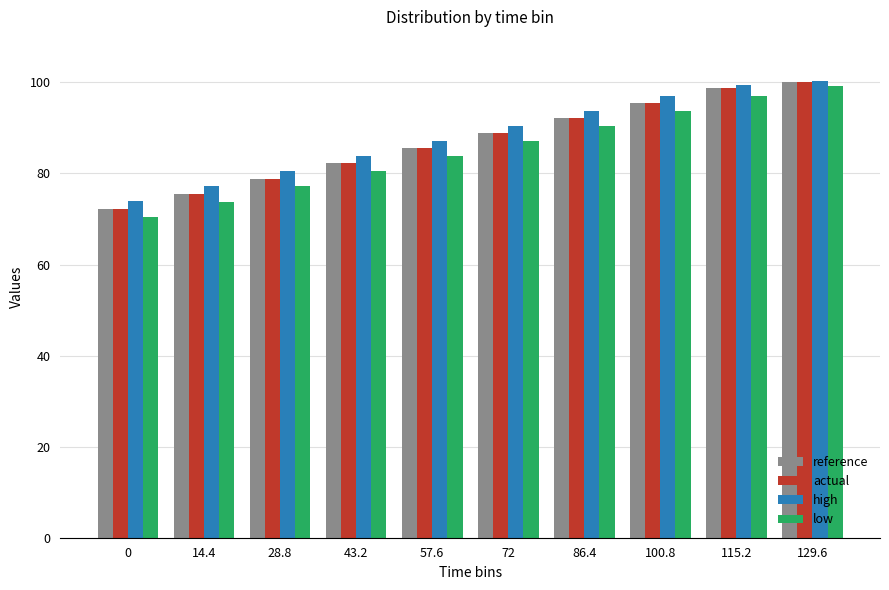

What are all the series names shown in the legend?

reference, actual, high, low